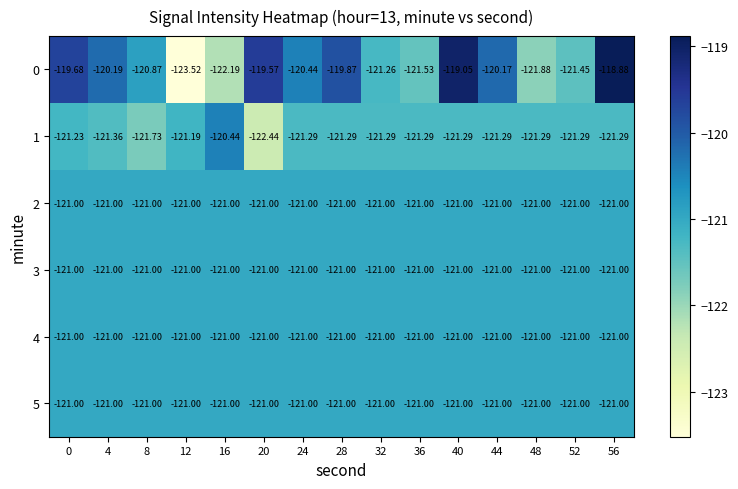

How many data points does each series have?

15